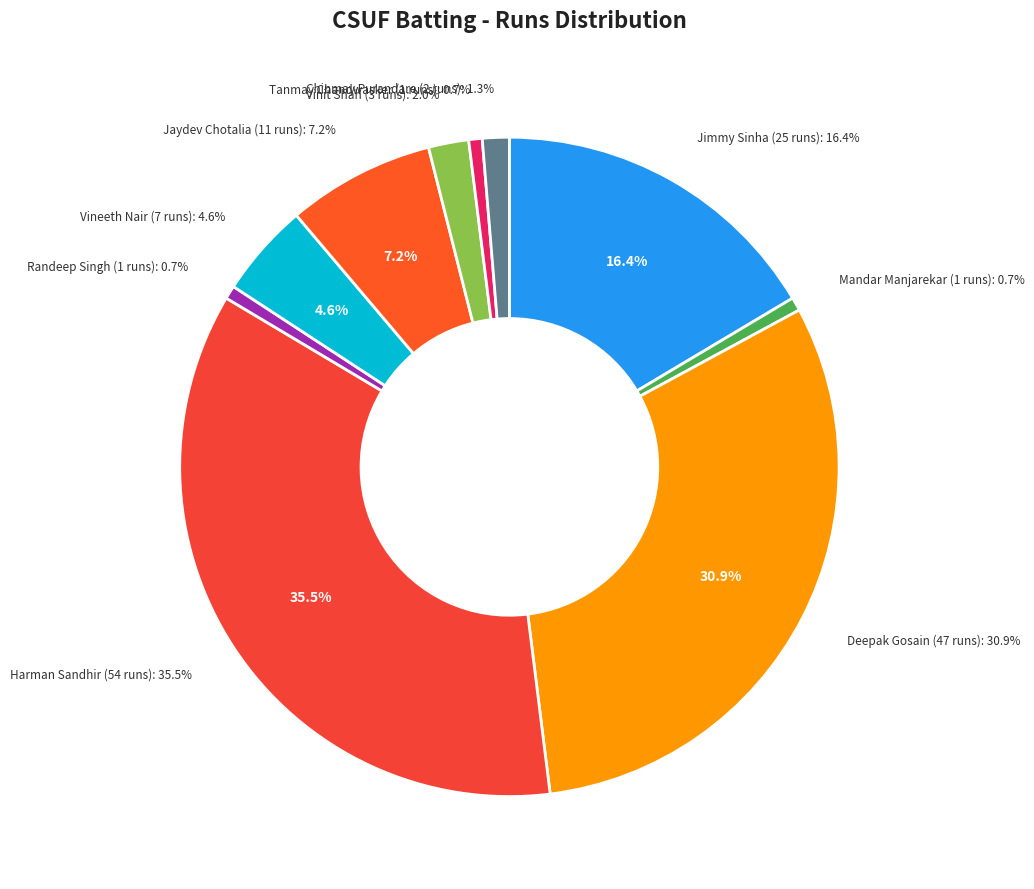

To the nearest percent, what portion does Randeep Singh represent?

1%